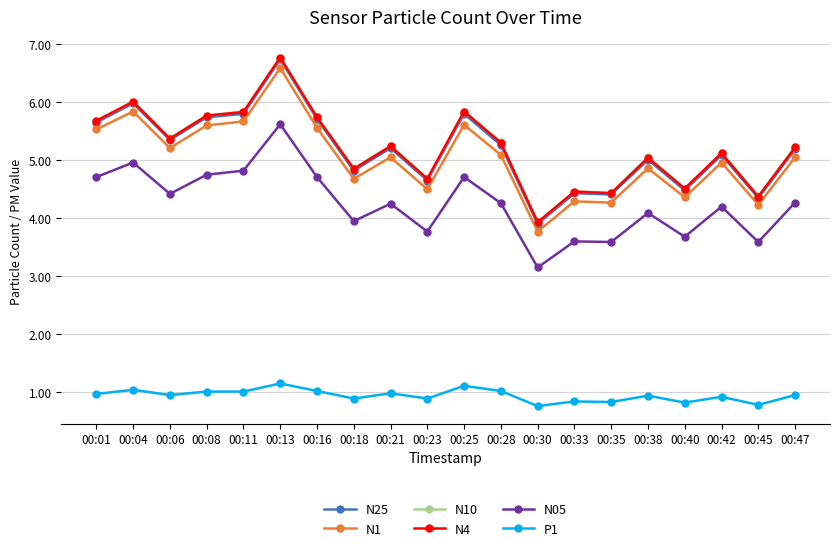

What is the value of the N25 point at the 4th from the left?

5.7